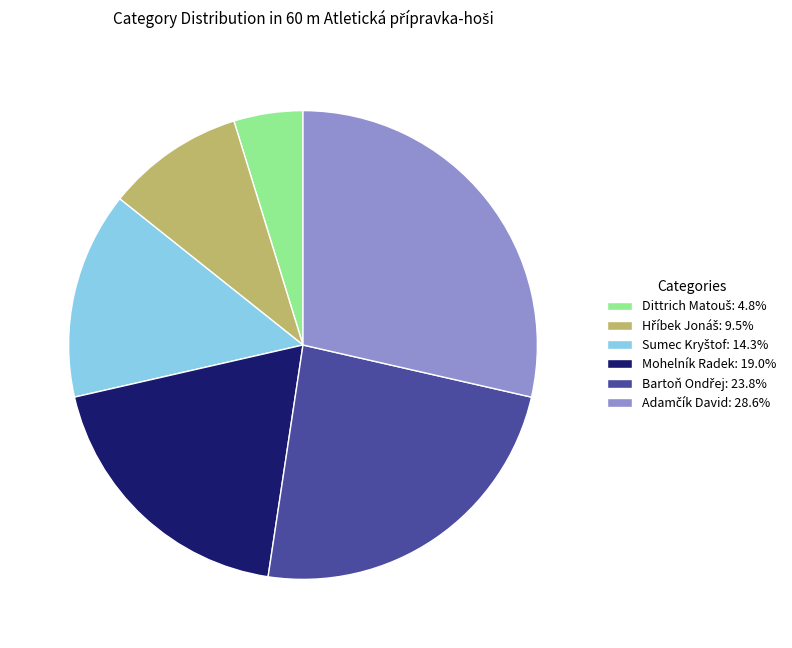

Is it true that Mohelník Radek is 19% of the pie?

True